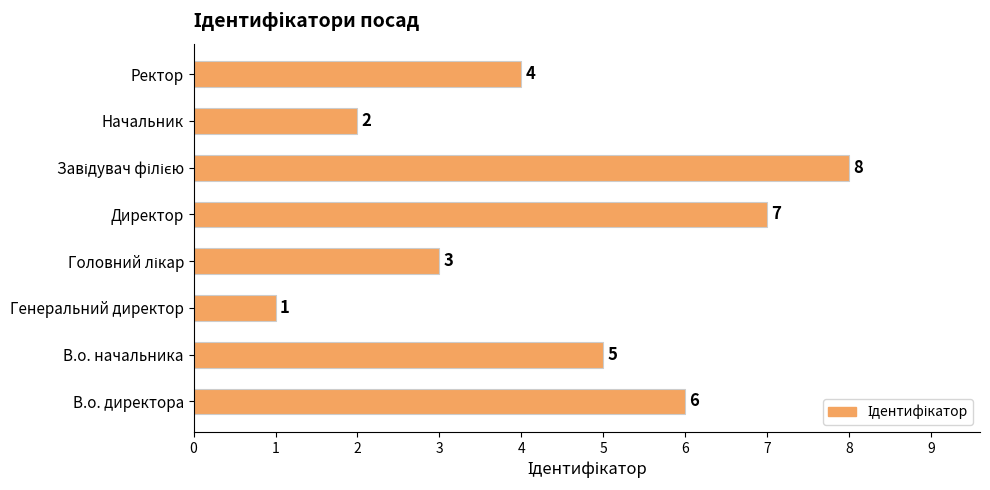

What is the maximum value shown in the chart?

8